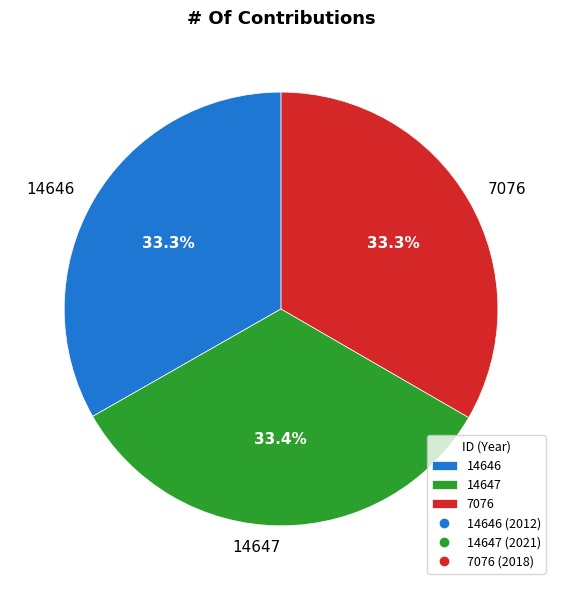

To the nearest percent, what percentage of the pie is 14647?

33%